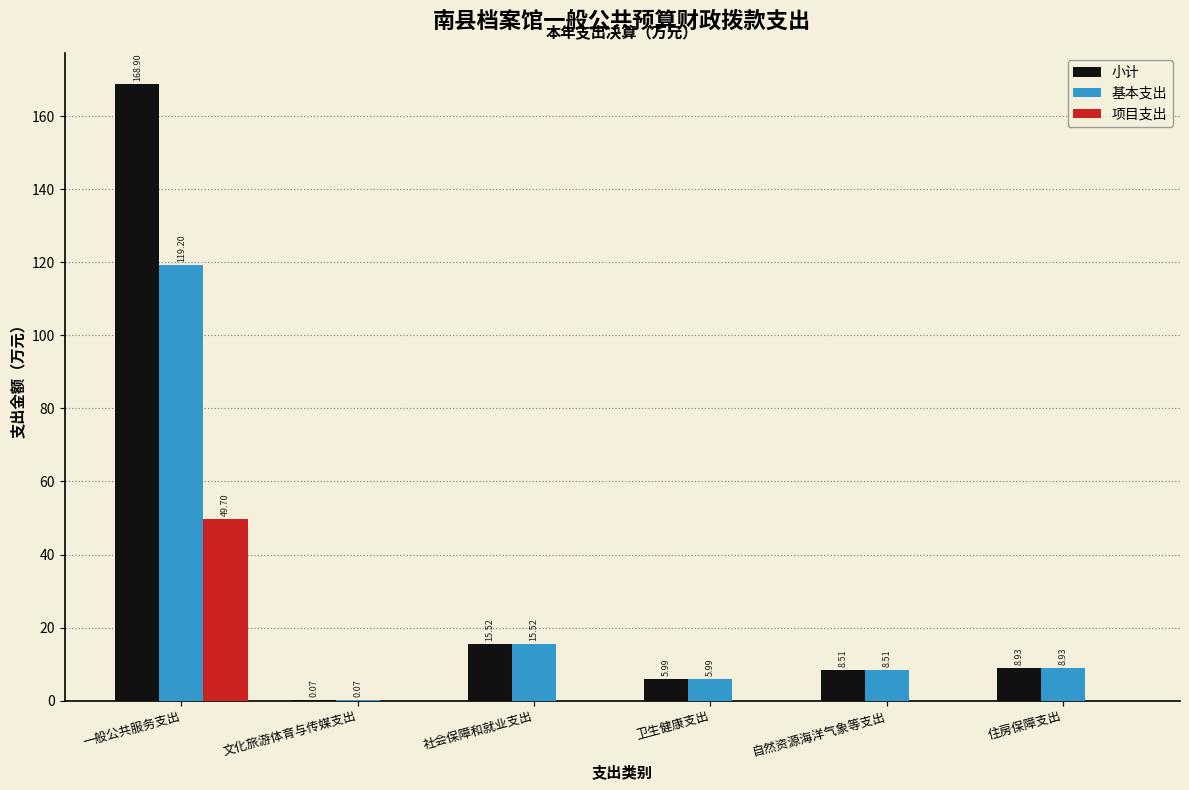

What is the sum of all 基本支出 values?

158.2